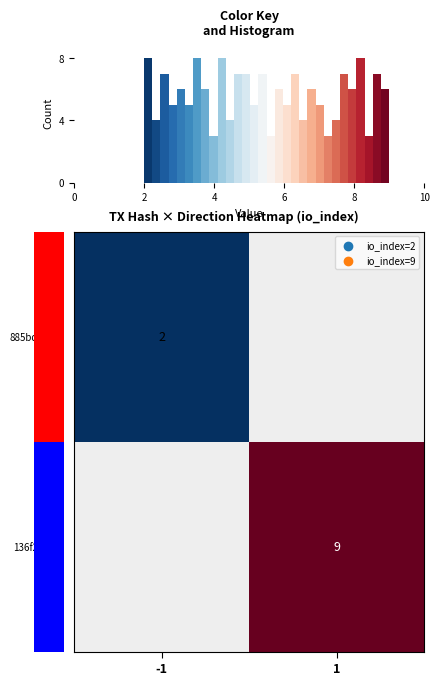

List the series in order of their peak value, lowest first.

row_0, row_1